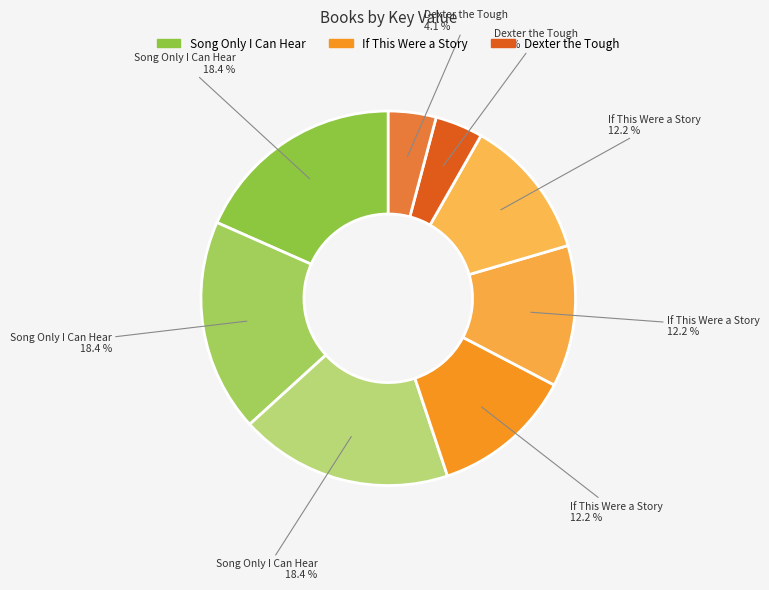

How many segments does this pie chart have?

8